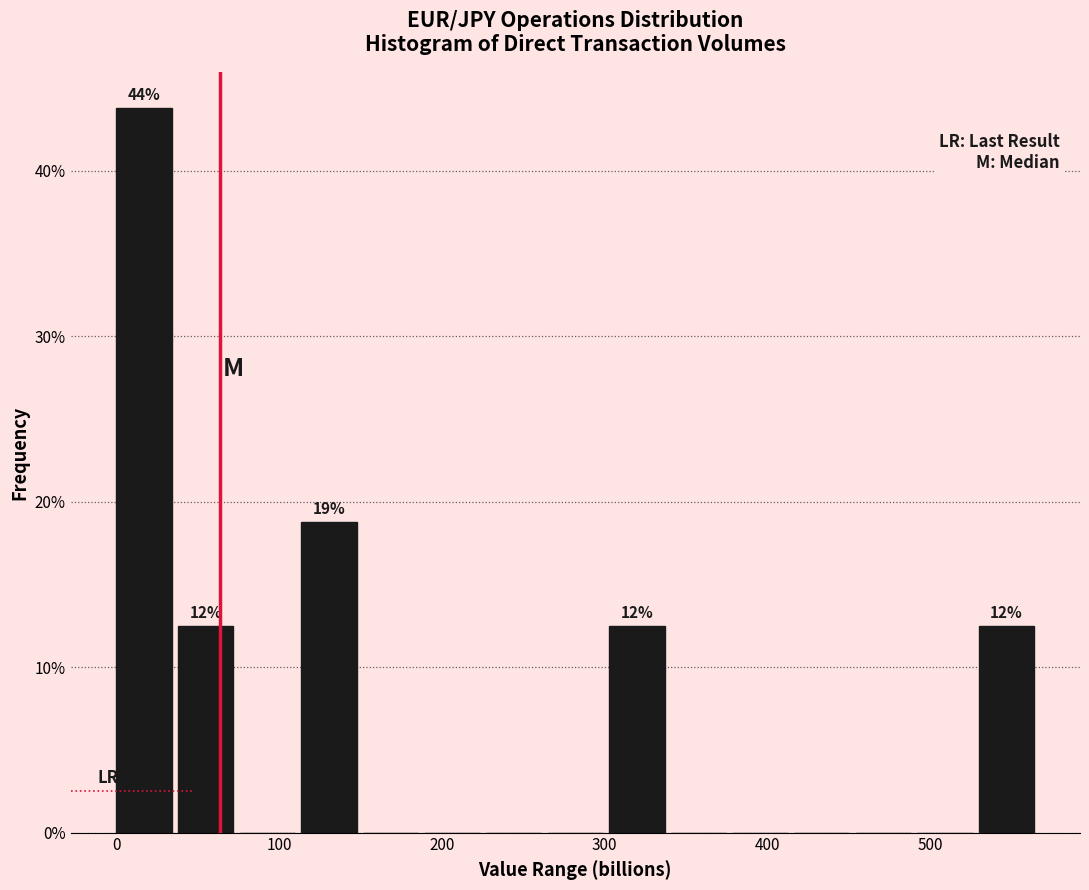

Around what value on the x-axis is the tallest bar? Give the approximate position of its centre, as read against the axis.

20